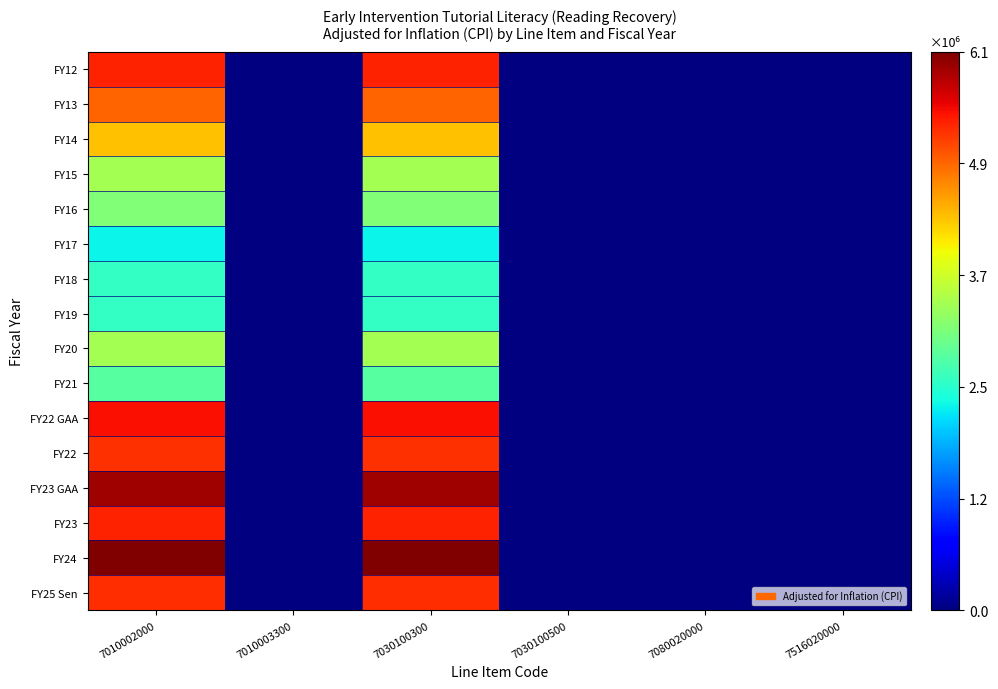

Reading right to left, list all the values displayed in this chart.

FY25 Sen: 7516020000=0	7080020000=0	7030100500=0	7030100300=5298364	7010003300=0	7010002000=5298364
FY24: 7516020000=0	7080020000=0	7030100500=0	7030100300=6147161	7010003300=0	7010002000=6147161
FY23: 7516020000=0	7080020000=0	7030100500=0	7030100300=5372883	7010003300=0	7010002000=5372883
FY23 GAA: 7516020000=0	7080020000=0	7030100500=0	7030100300=5963773	7010003300=0	7010002000=5963773
FY22: 7516020000=0	7080020000=0	7030100500=0	7030100300=5260004	7010003300=0	7010002000=5260004
FY22 GAA: 7516020000=0	7080020000=0	7030100500=0	7030100300=5484780	7010003300=0	7010002000=5484780
FY21: 7516020000=0	7080020000=0	7030100500=0	7030100300=2805209	7010003300=0	7010002000=2805209
FY20: 7516020000=0	7080020000=0	7030100500=0	7030100300=3361963	7010003300=0	7010002000=3361963
FY19: 7516020000=0	7080020000=0	7030100500=0	7030100300=2536256	7010003300=0	7010002000=2536256
FY18: 7516020000=0	7080020000=0	7030100500=0	7030100300=2539407	7010003300=0	7010002000=2539407
FY17: 7516020000=0	7080020000=0	7030100500=0	7030100300=2235425	7010003300=0	7010002000=2235425
FY16: 7516020000=0	7080020000=0	7030100500=0	7030100300=3116825	7010003300=0	7010002000=3116825
FY15: 7516020000=0	7080020000=0	7030100500=0	7030100300=3378753	7010003300=0	7010002000=3378753
FY14: 7516020000=0	7080020000=0	7030100500=0	7030100300=4325835	7010003300=0	7010002000=4325835
FY13: 7516020000=0	7080020000=0	7030100500=0	7030100300=4930700	7010003300=0	7010002000=4930700
FY12: 7516020000=0	7080020000=0	7030100500=0	7030100300=5367946	7010003300=0	7010002000=5367946